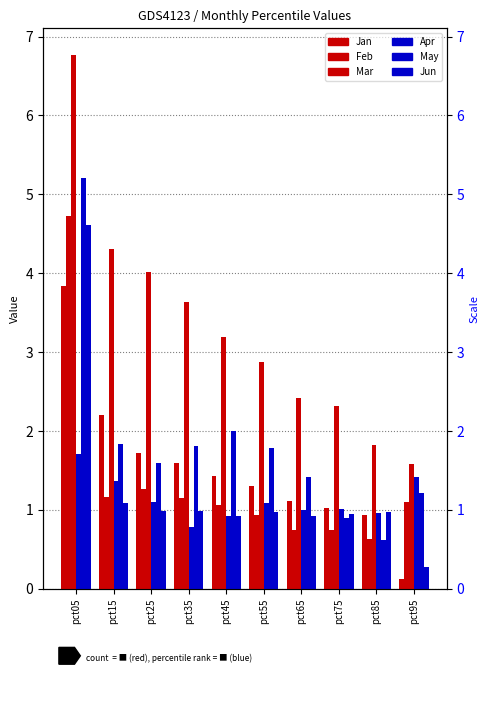

What are all the series names shown in the legend?

Jan, Feb, Mar, Apr, May, Jun